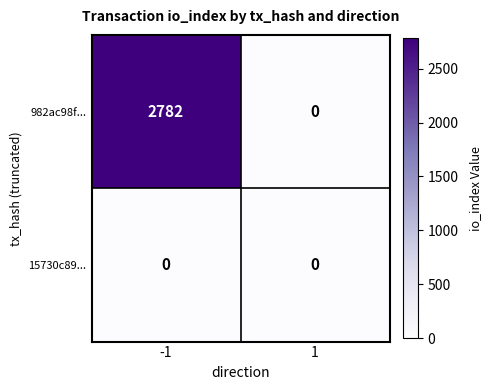

Which series has the largest range (max minus min)?

982ac98f...